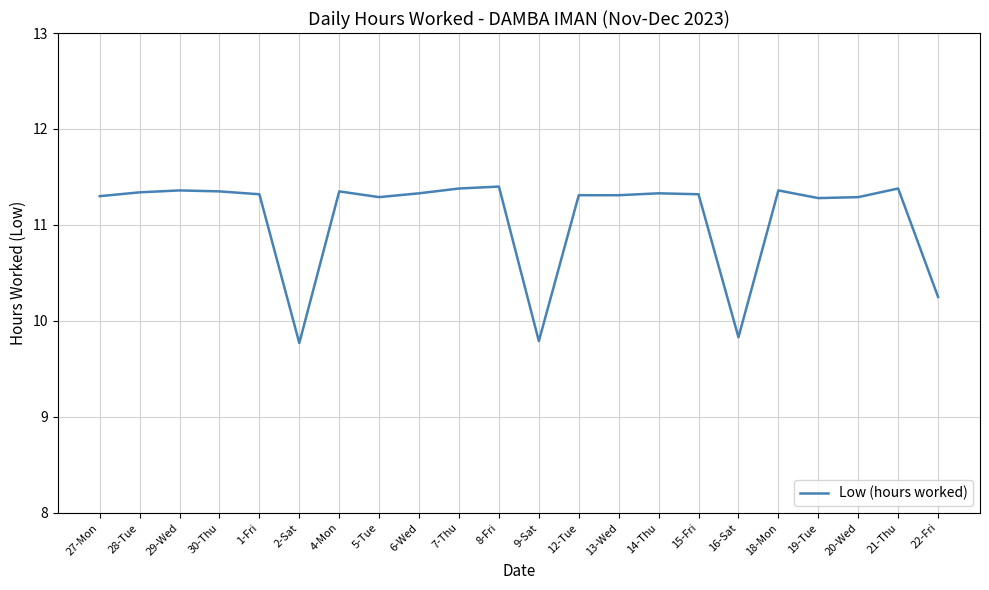

What is the change in value from 27-Mon to 9-Sat?

-1.5